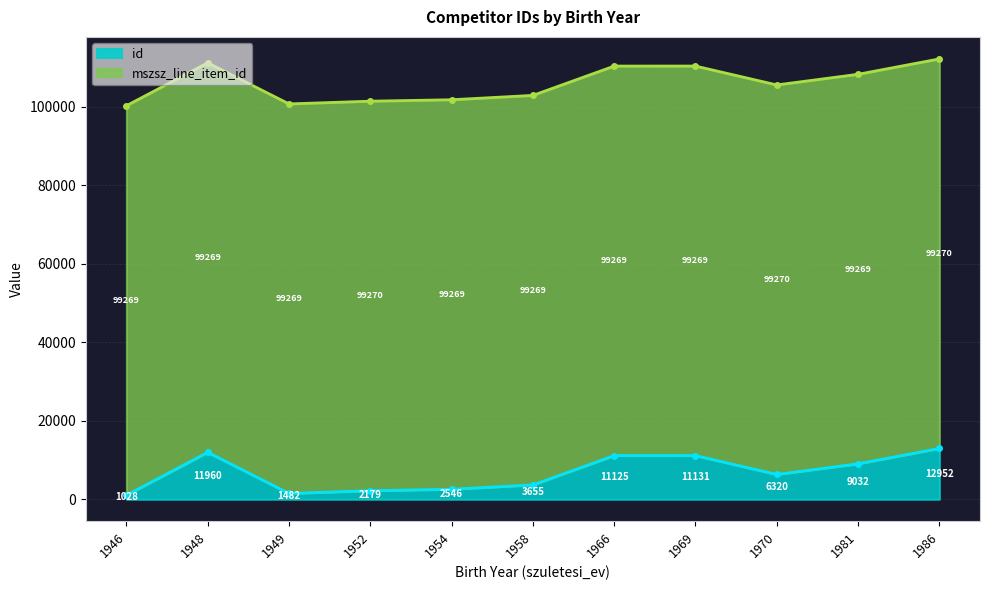

Approximately how many times larger is the value at 1948 compared to 1986?

0.9